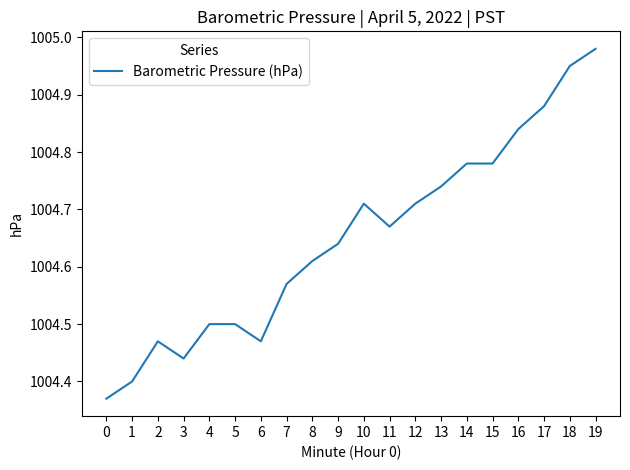

Which category has the highest value across all series?

19